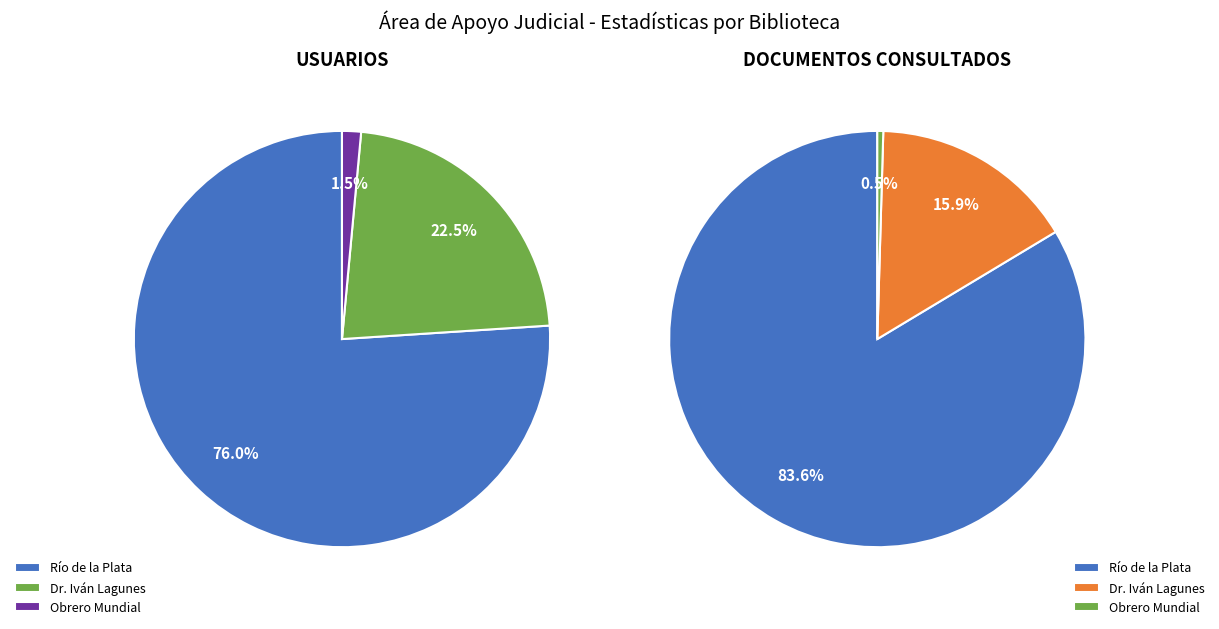

Which category has the smallest portion of the pie?

BIBLIOTECA OBRERO MUNDIAL